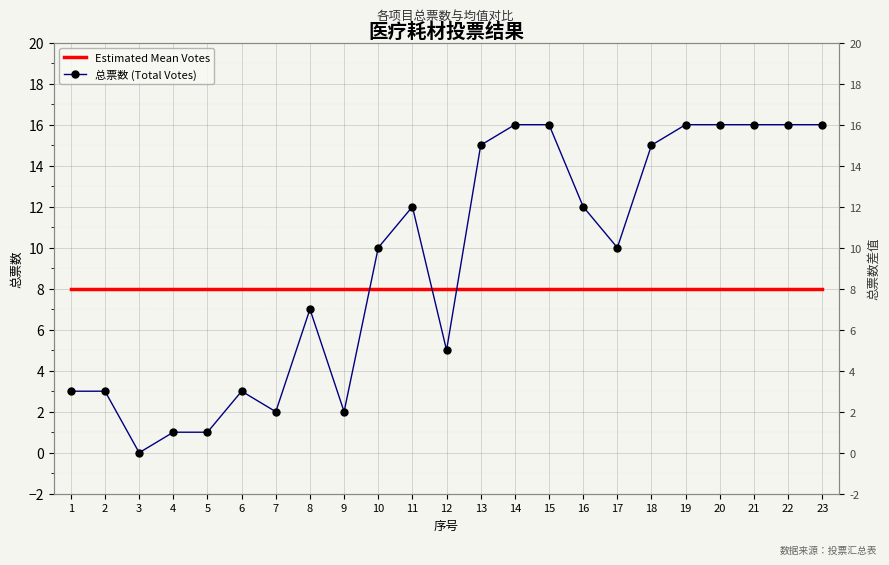

Reading left to right, transcribe all the data shown in this chart.

Estimated Mean Votes: 8	8	8	8	8	8	8	8	8	8	8	8	8	8	8	8	8	8	8	8	8	8	8
总票数 (Total Votes): 3	3	0	1	1	3	2	7	2	10	12	5	15	16	16	12	10	15	16	16	16	16	16